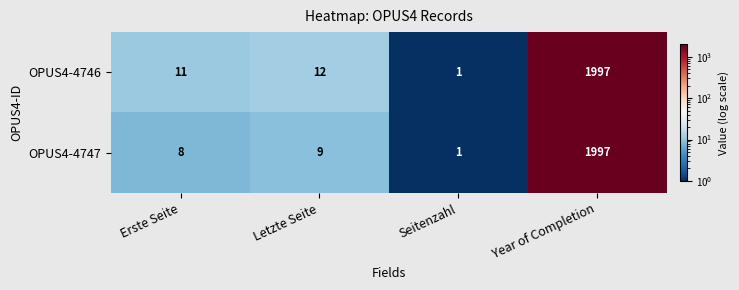

At how many categories does at least one series exceed 1083?

1